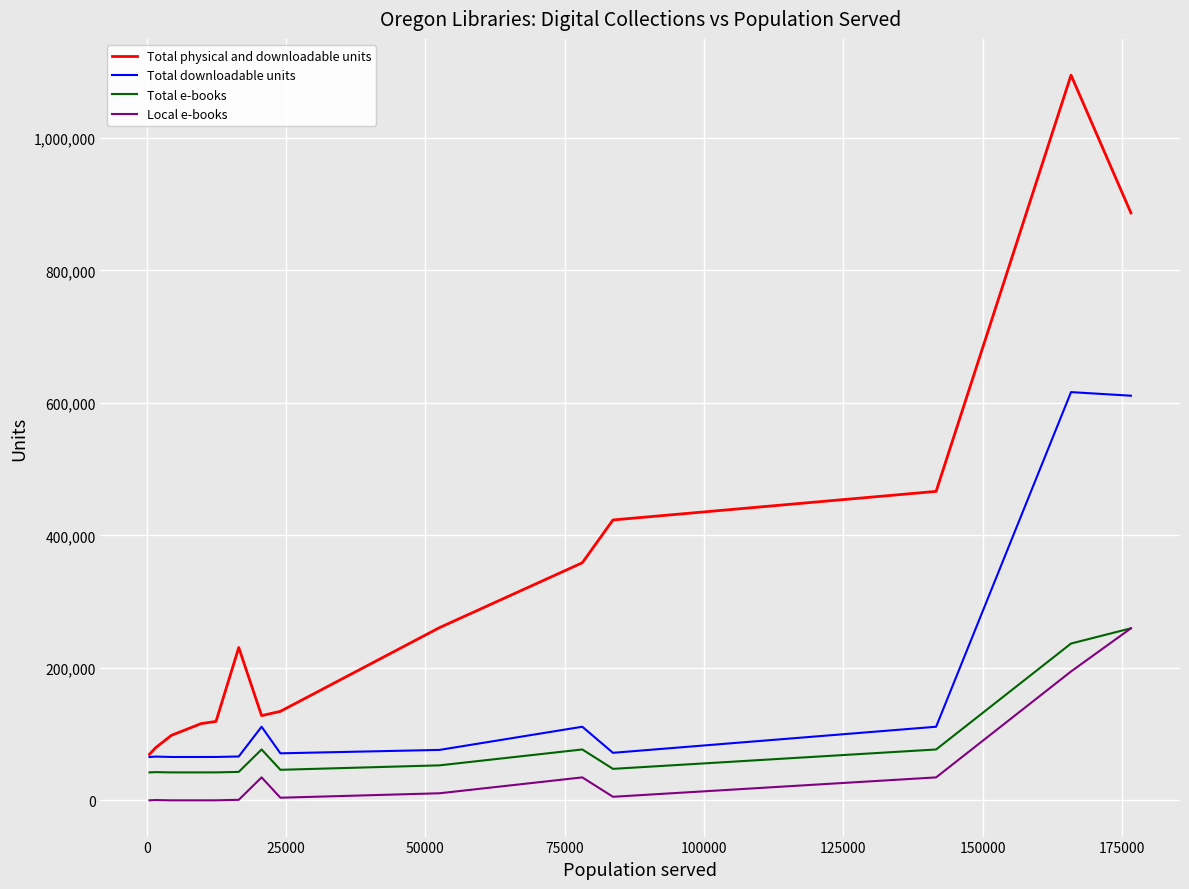

Which series has the widest spread of values?

Total physical and downloadable units